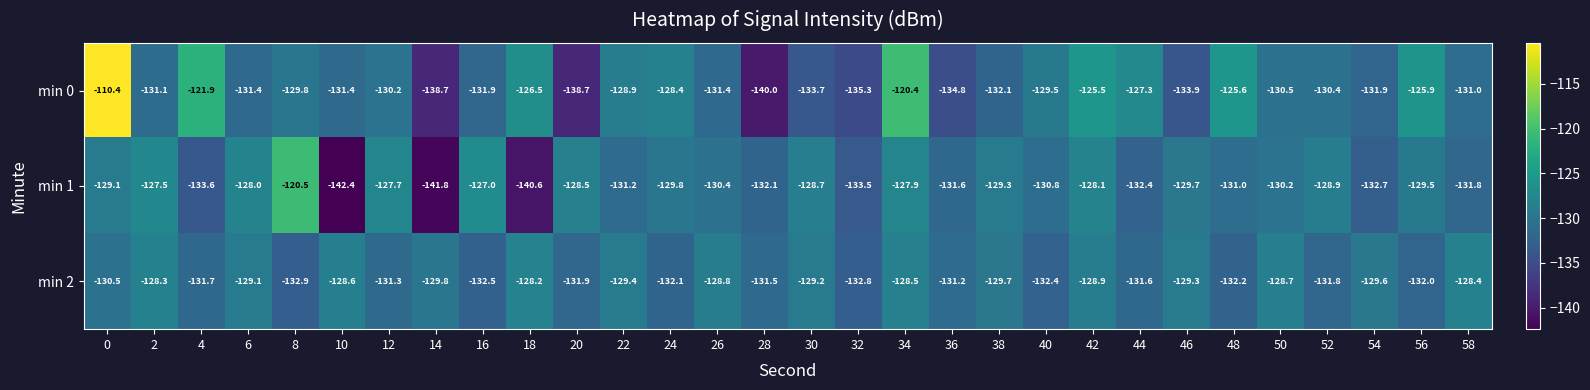

What is the minimum value for min 0?

-140.0